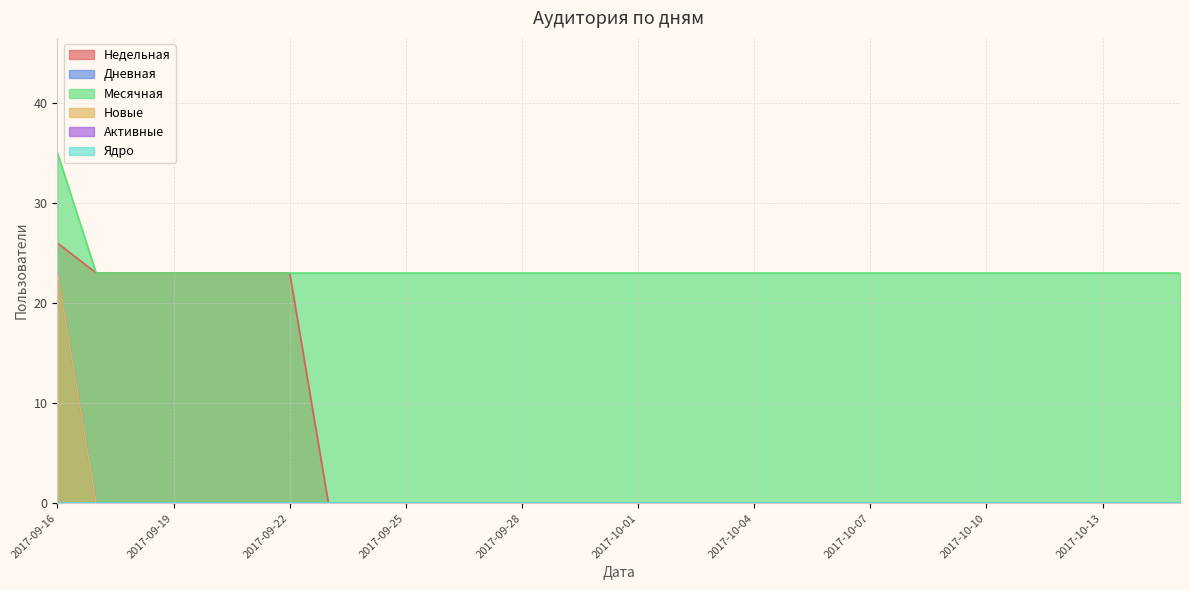

Rank the series by their maximum value, from highest to lowest.

Месячная, Недельная, Дневная, Новые, Активные, Ядро